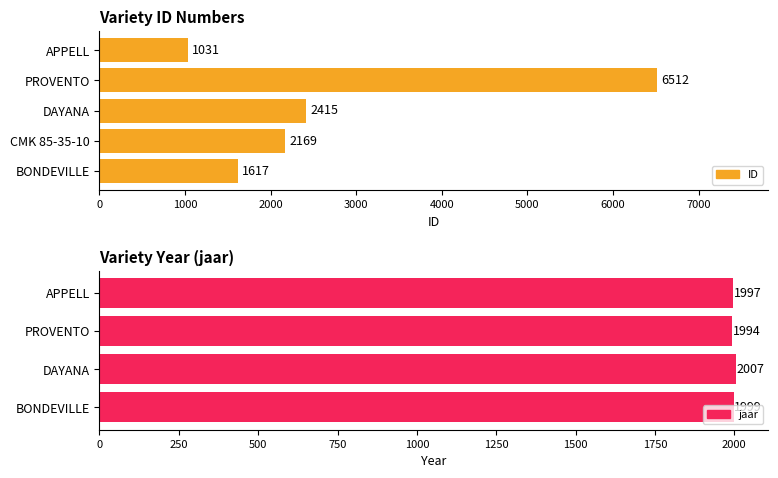

At how many categories does at least one series exceed 3730?

1